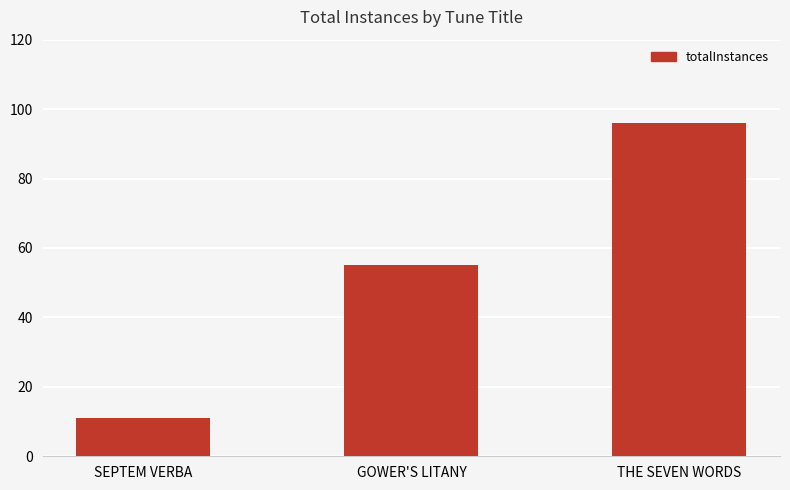

Which has a higher value, THE SEVEN WORDS or SEPTEM VERBA?

THE SEVEN WORDS